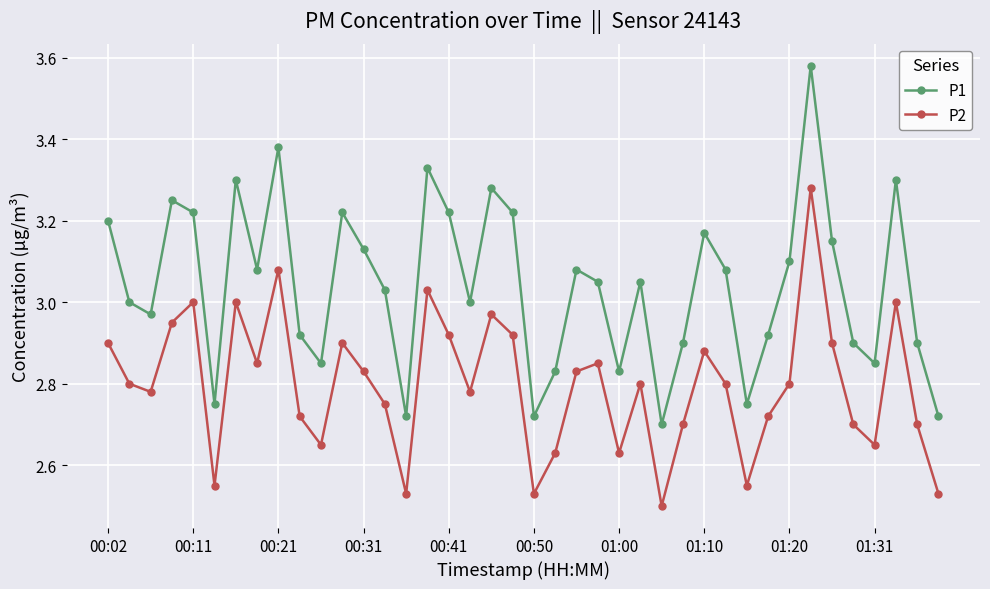

How many lines are shown in the chart?

2